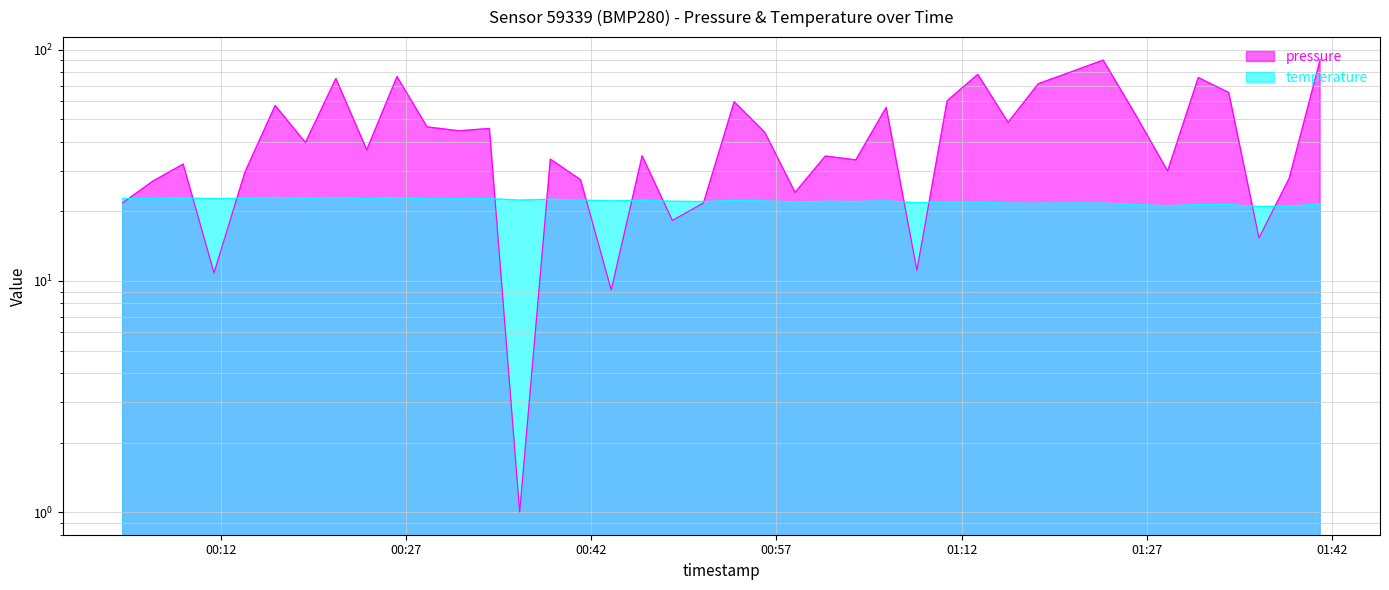

Which series ends up on top after the final intersection of pressure and temperature?

pressure